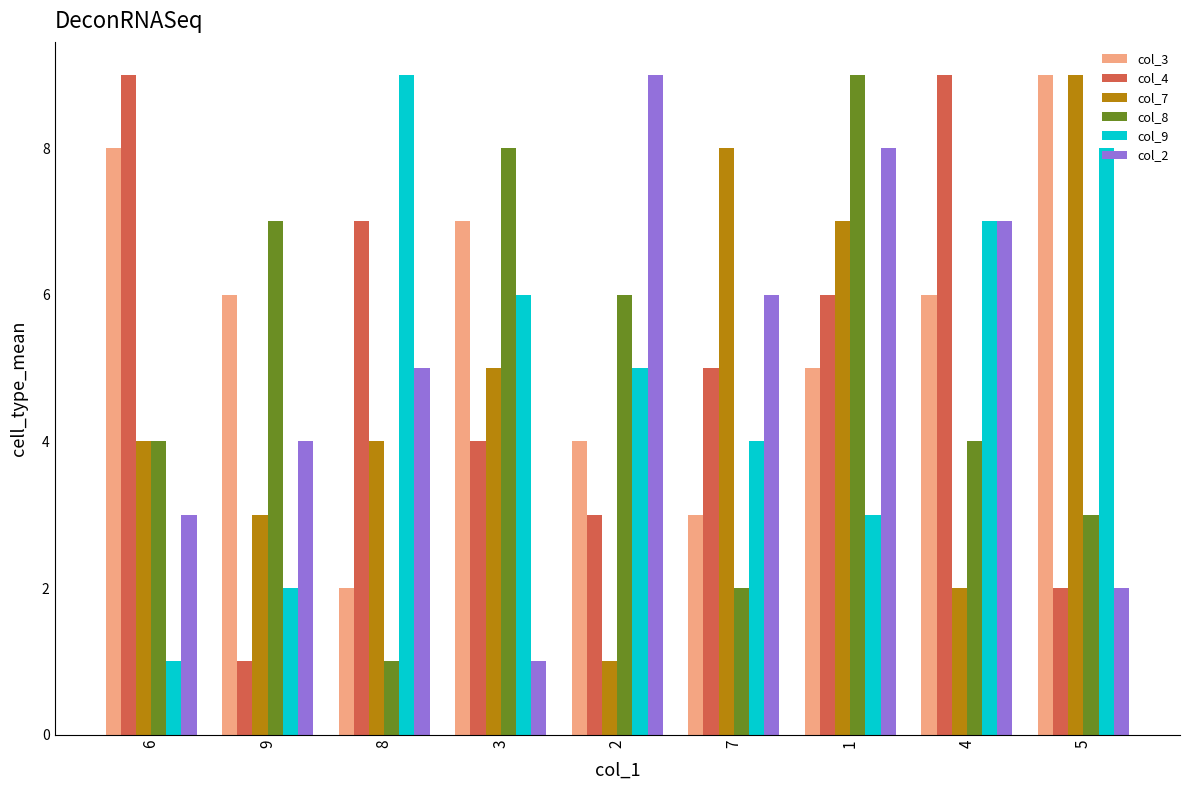

At which label is col_3 closest to 5?

1